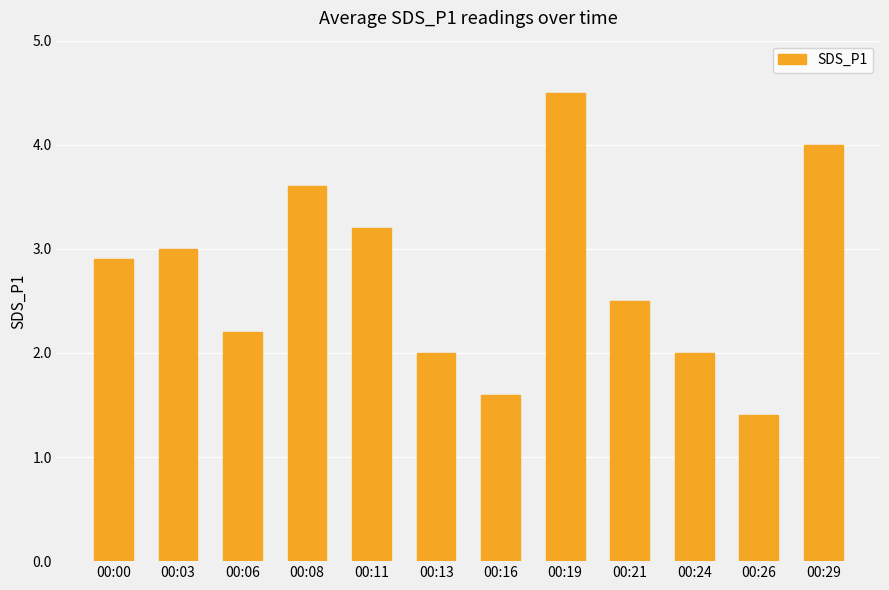

What is the difference between the second highest and second lowest values?

2.4